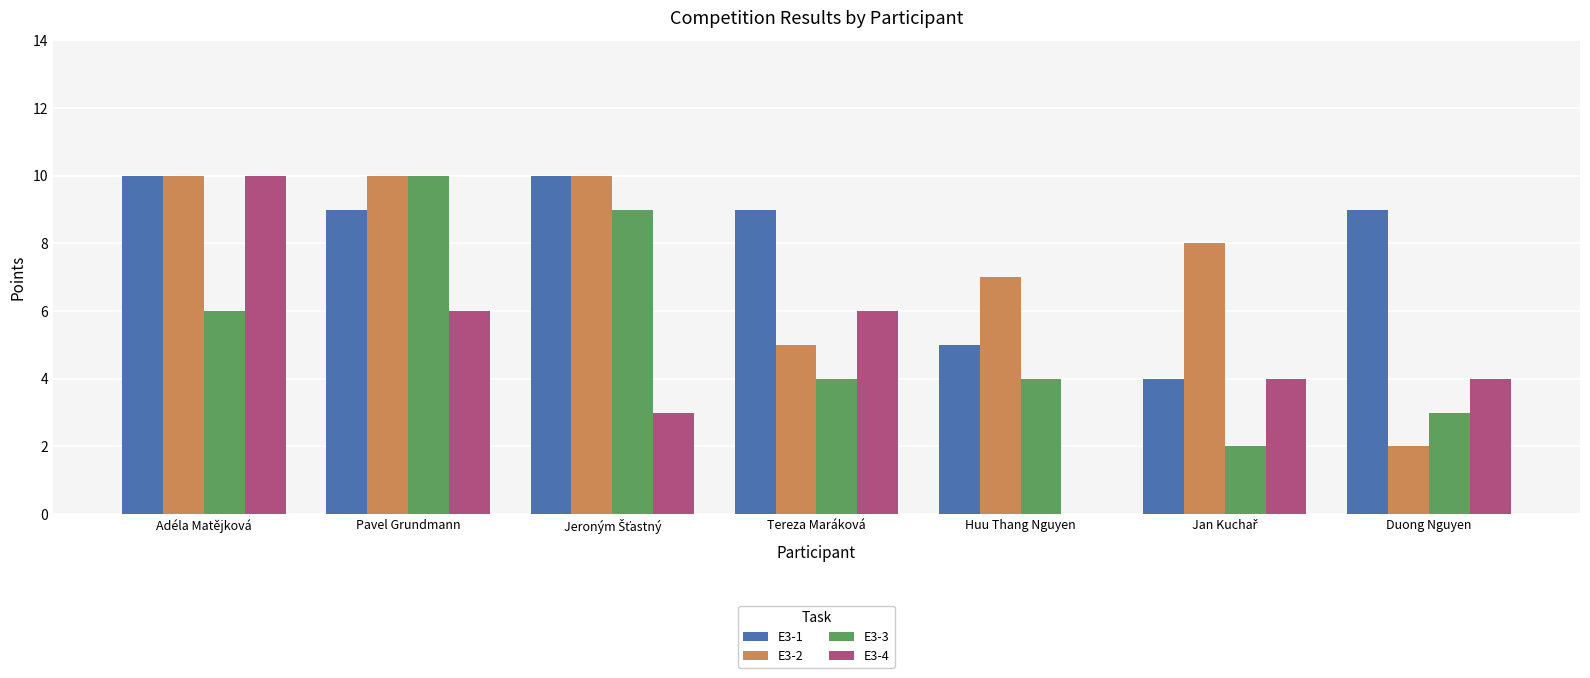

Which series has the largest range (max minus min)?

E3-4